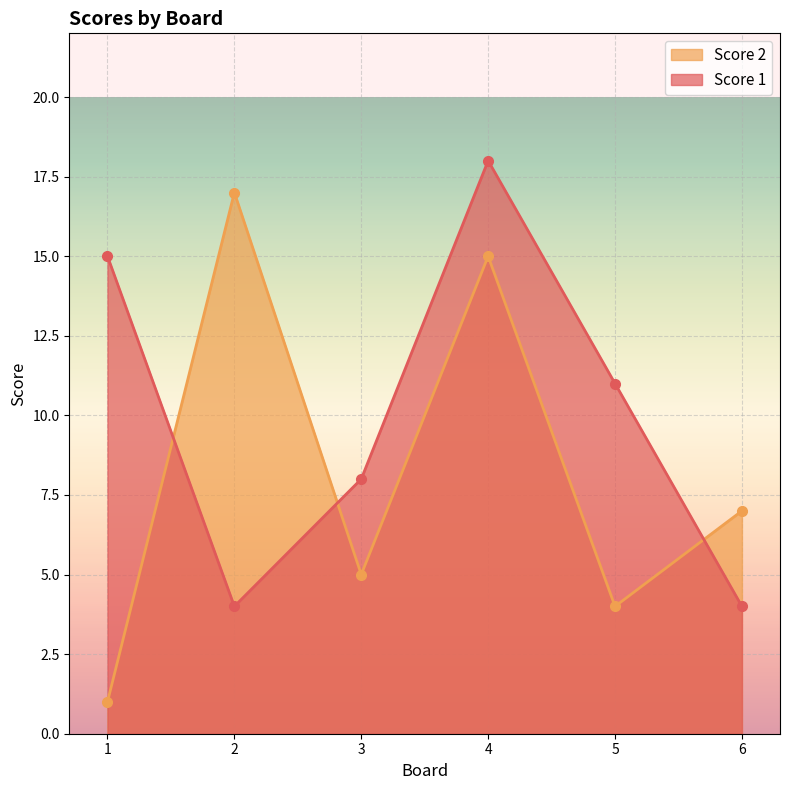

The value of Score 2 at 5 is 4. True or false?

True